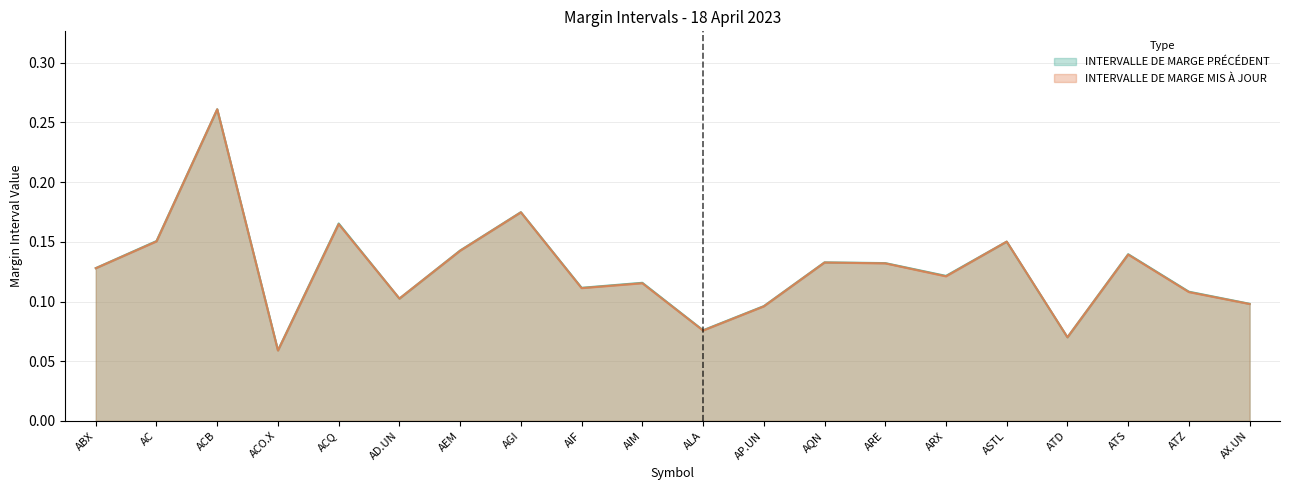

True or false: INTERVALLE DE MARGE MIS À JOUR has more than 1 points higher than both neighbors.

True